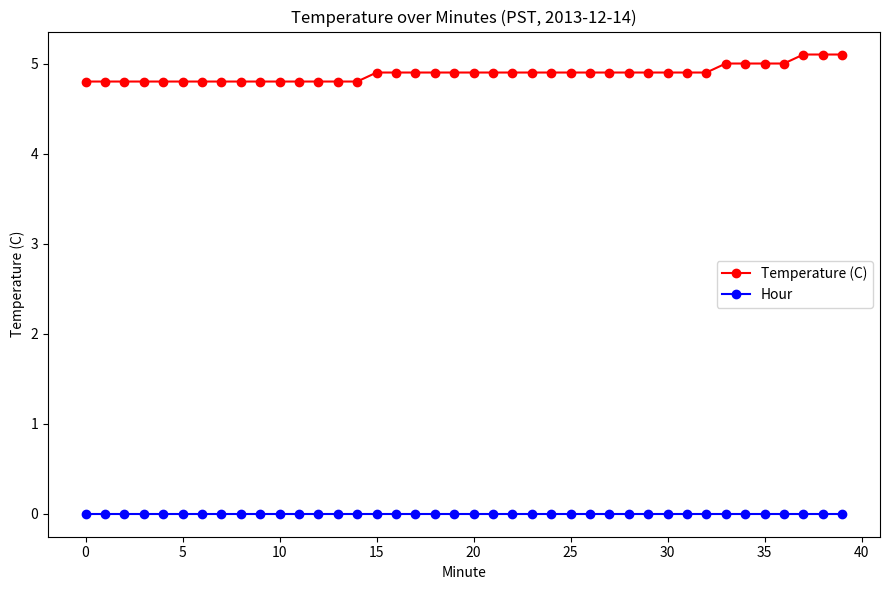

Which series has the widest spread of values?

Temperature (C)